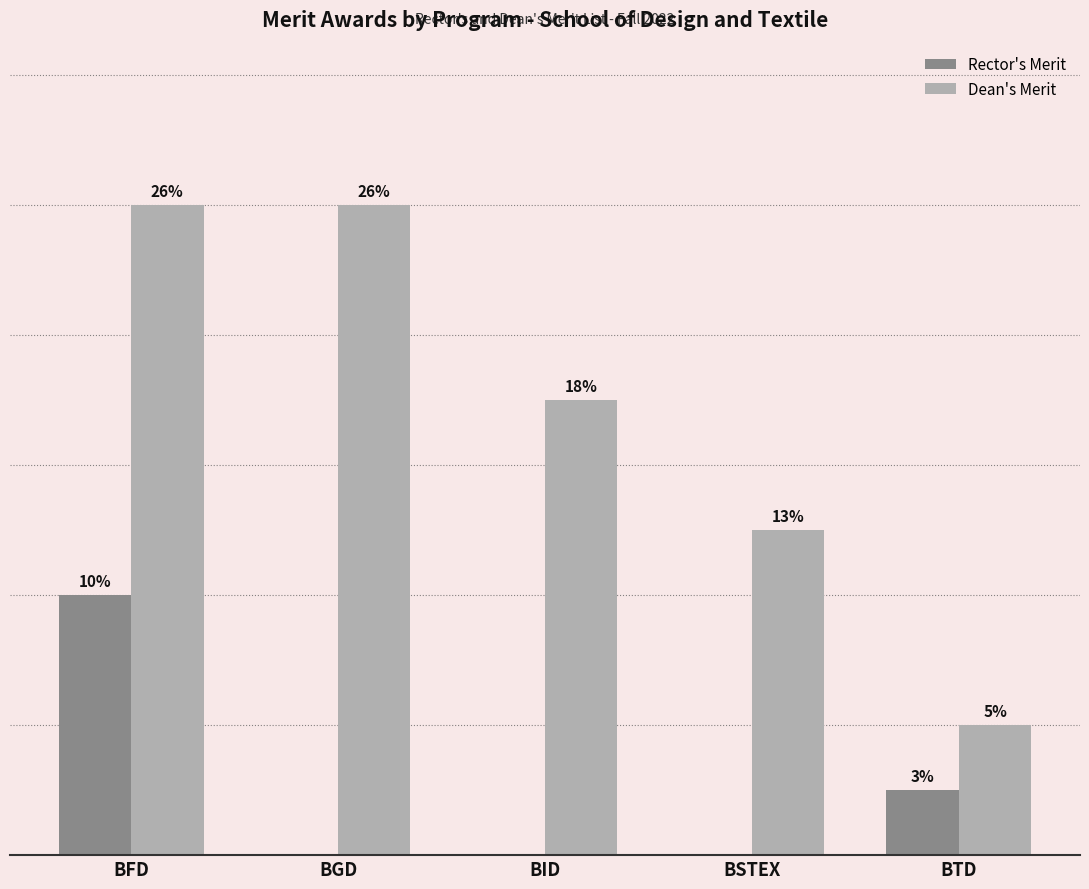

Reading right to left, list all the values displayed in this chart.

Rector's Merit: 1	0	0	0	4
Dean's Merit: 2	5	7	10	10